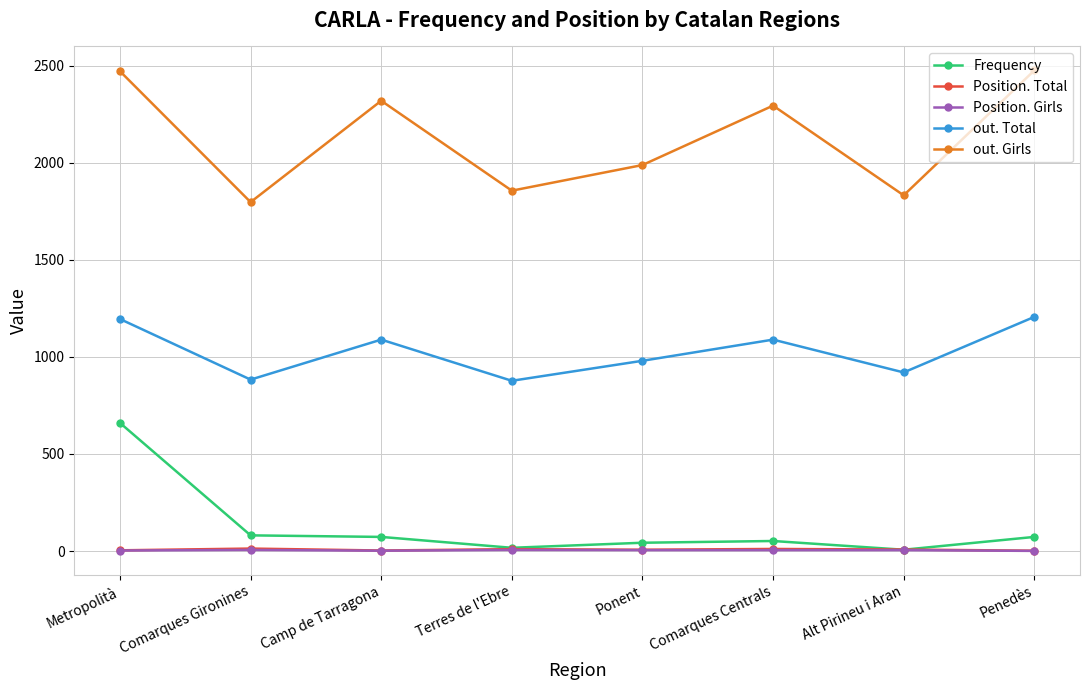

What are all the series names shown in the legend?

Frequency, Position. Total, Position. Girls, out. Total, out. Girls